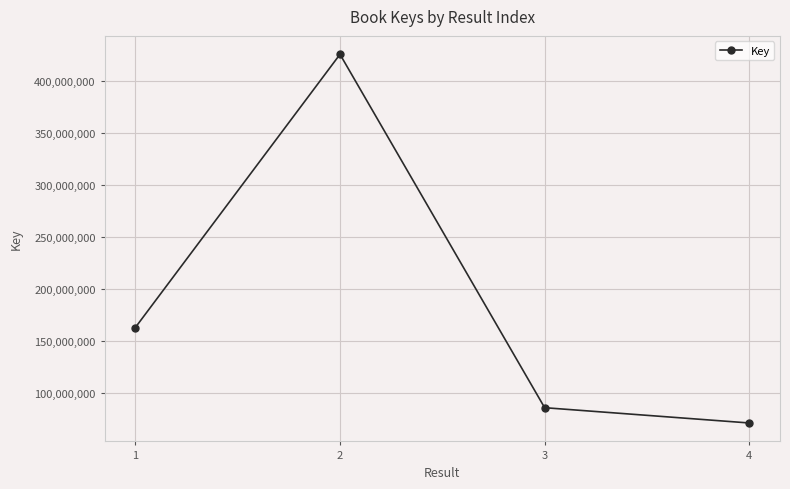

What is the smallest value displayed?

70710782